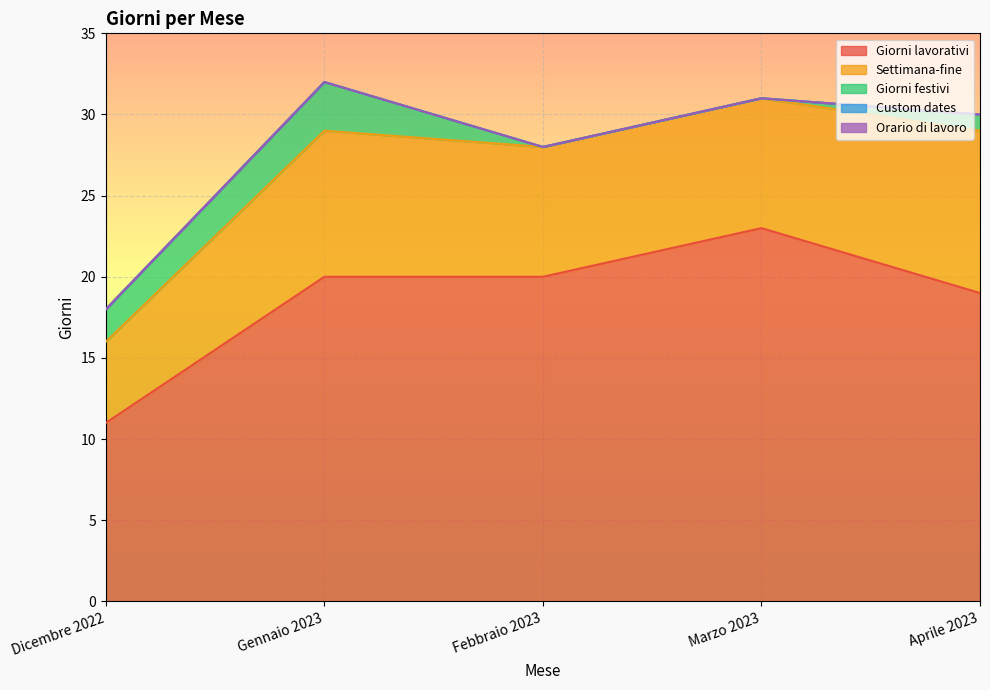

True or false: Giorni festivi has more than 0 points higher than both neighbors.

True